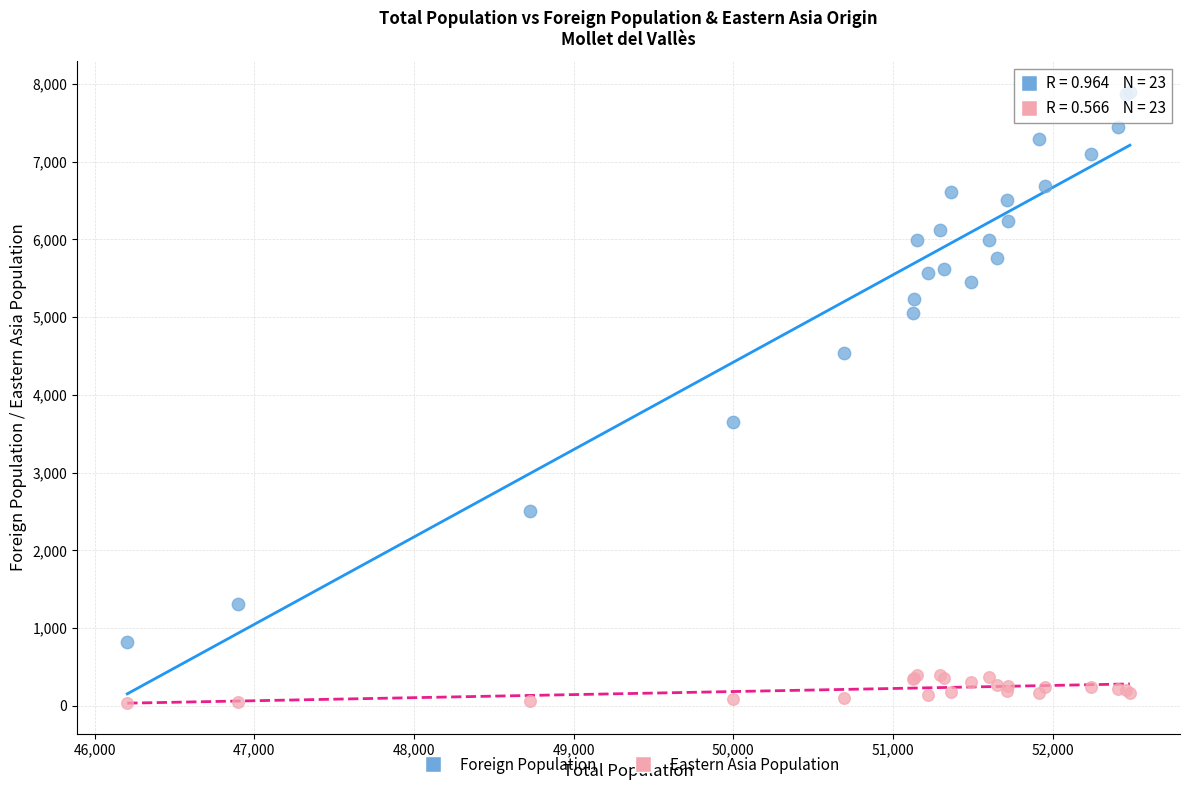

In the Foreign Population series, what Y value is closest to 4357?

4532